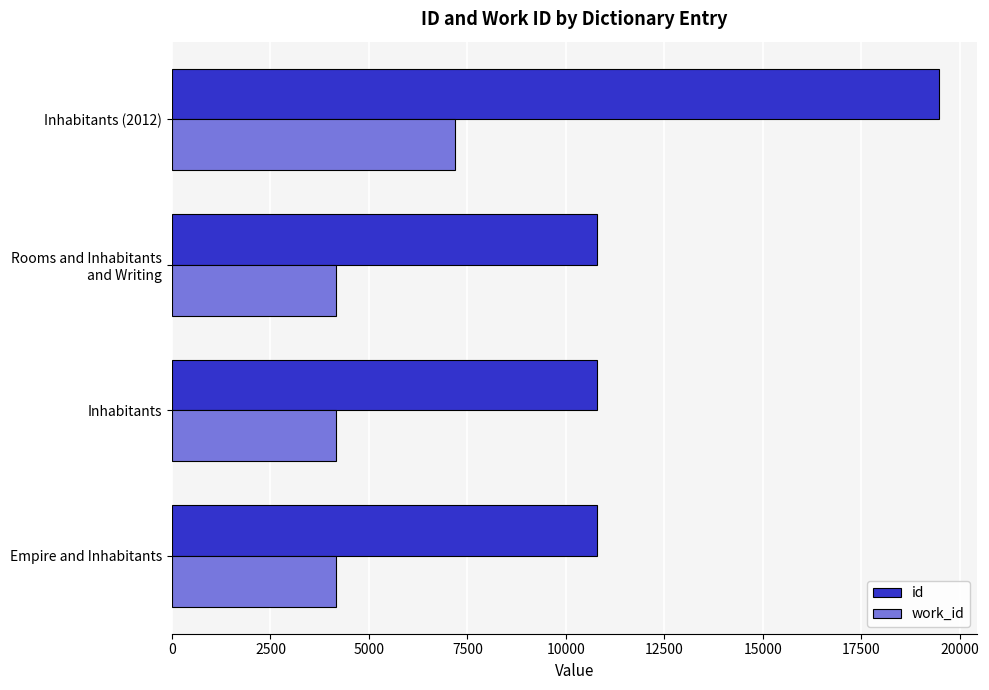

List the series in order of their overall mean, lowest first.

work_id, id